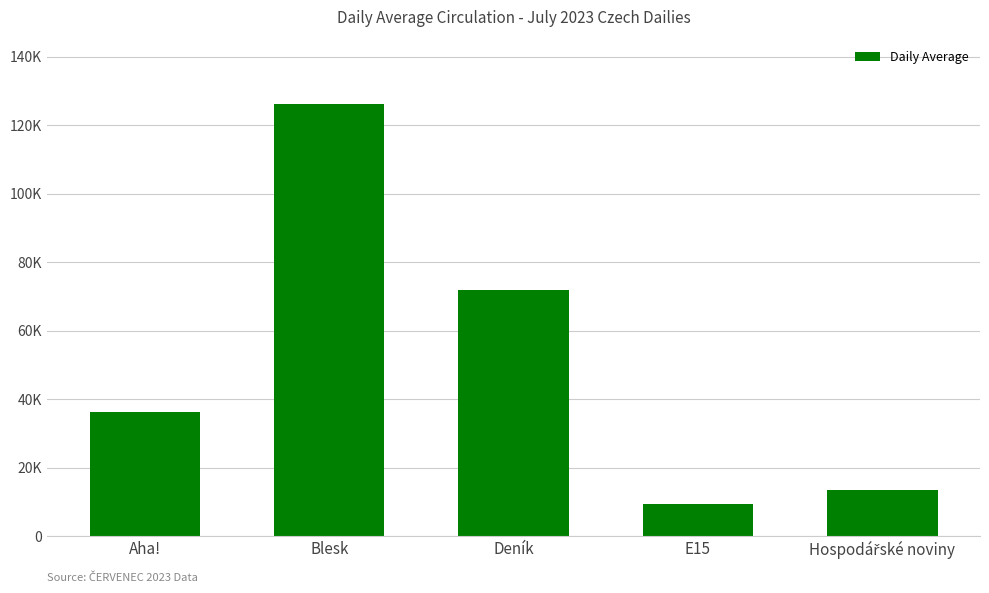

Between Aha! and Blesk, which is larger?

Blesk